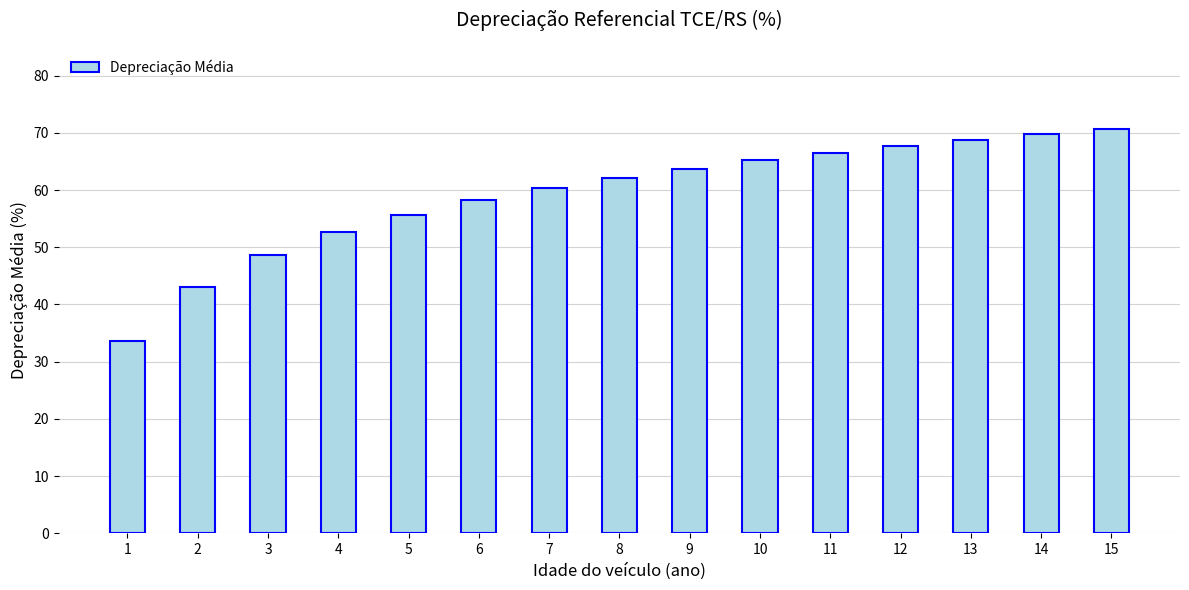

What is the minimum value shown in the chart?

33.6